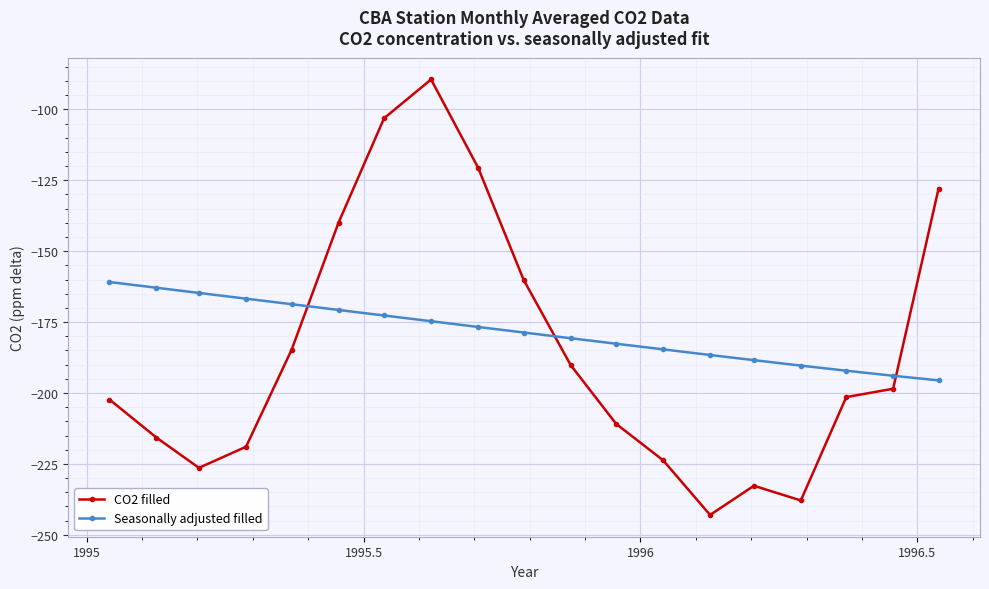

How many intersections are there between CO2 filled and Seasonally adjusted filled?

3